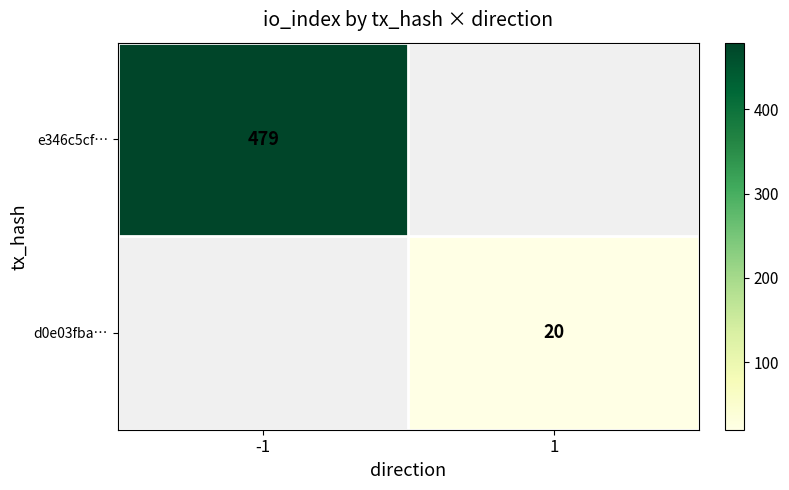

Is it true that e346c5cf… equals 479 at -1?

True